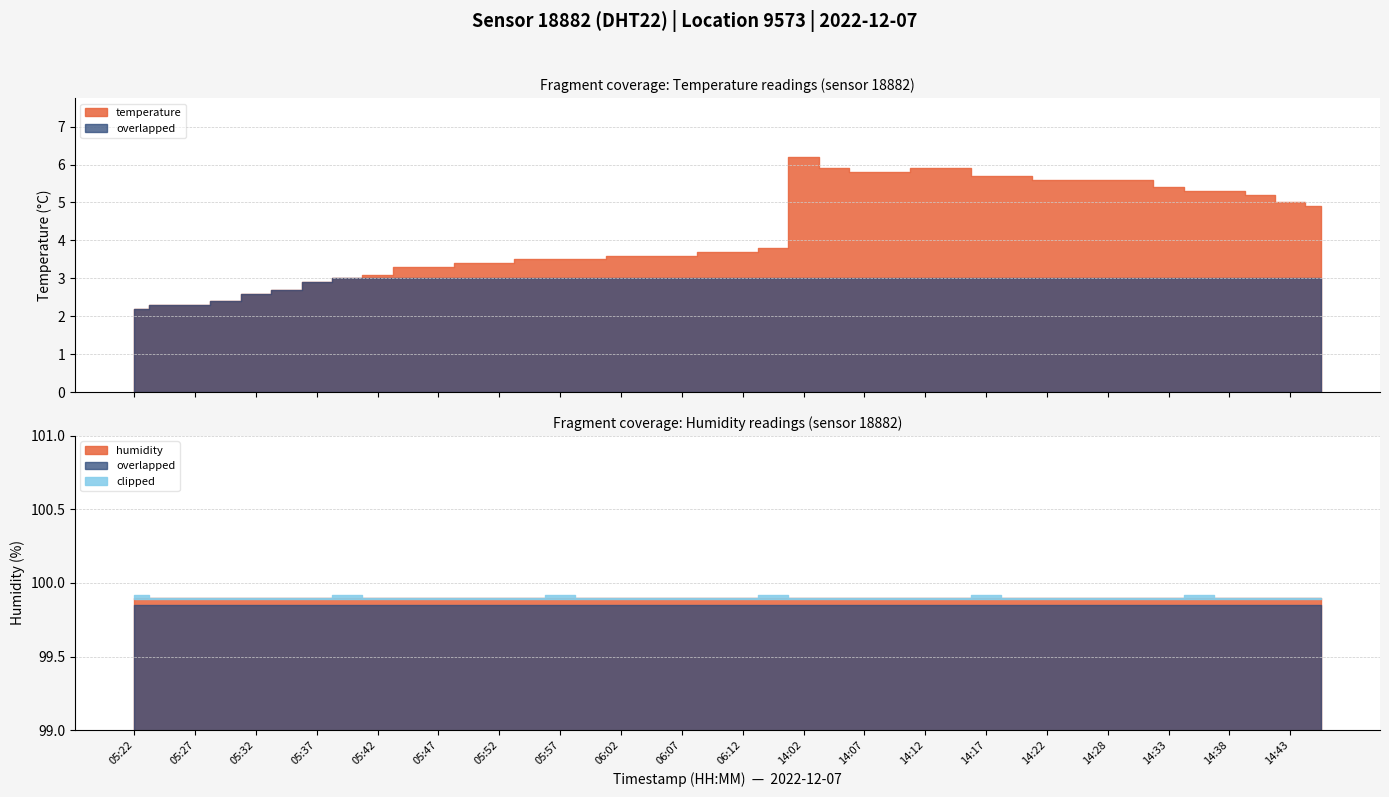

At which category is the sum across all series the highest?

14:02